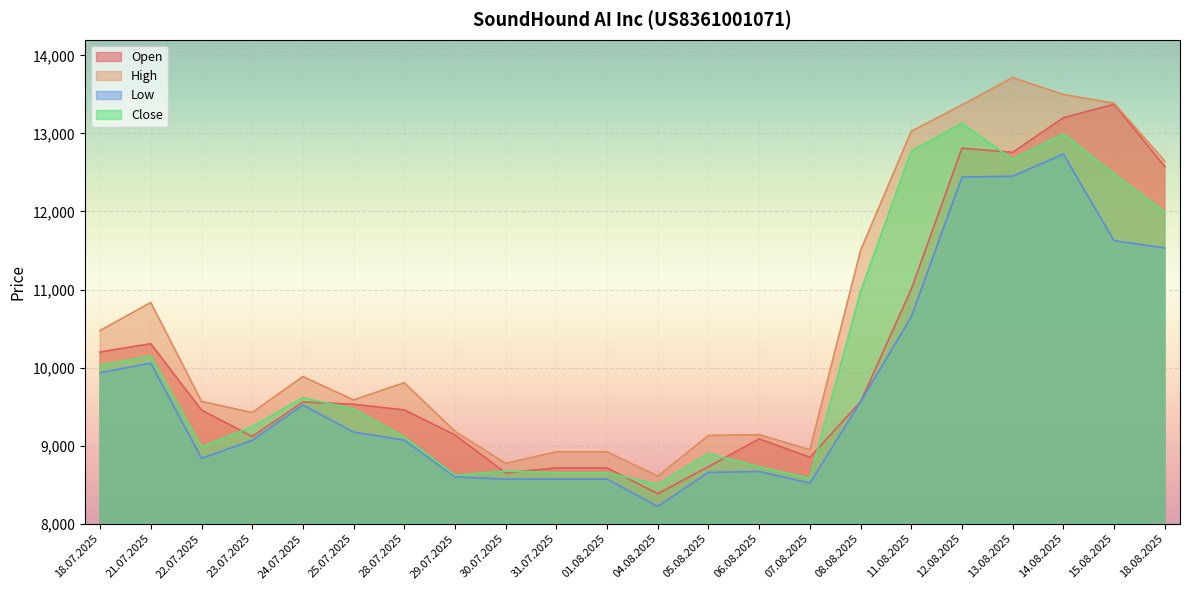

What is the difference between the Low values at 04.08.2025 and 22.07.2025?

617